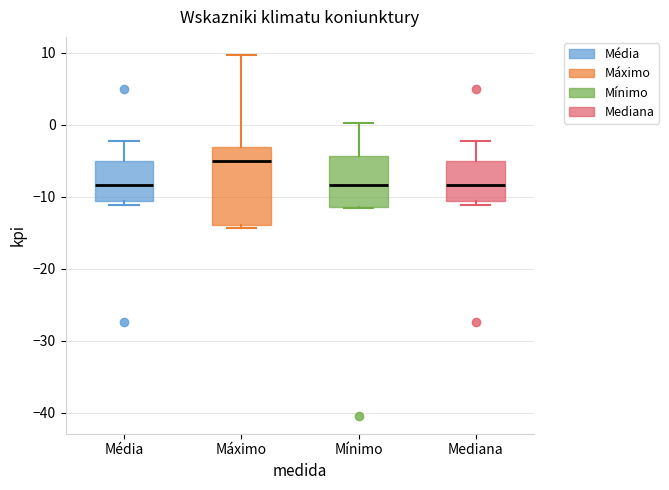

Reading left to right, read every box against the y-axis: the position of its median line, the range the box covers, and the ends of its whiskers. The values are not printed on the chart, so give them approximately, as read against the axis.

Média: median -8, box -11 to -5, whiskers -11 (just below the box's lower edge) to -2
Máximo: median -5, box -14 to -3, whiskers -14 (just below the box's lower edge) to 10
Mínimo: median -8, box -11 to -4, whiskers -12 to 0
Mediana: median -8, box -11 to -5, whiskers -11 (just below the box's lower edge) to -2